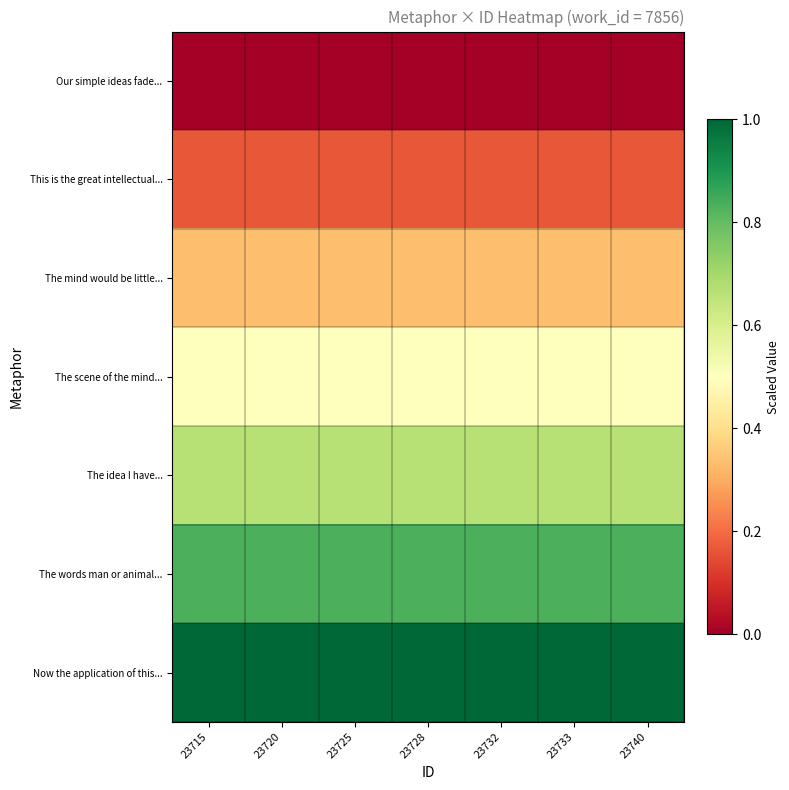

Reading right to left, extract all data points from this chart.

Our simple ideas fade...: 23740=0.0	23733=0.0	23732=0.0	23728=0.0	23725=0.0	23720=0.0	23715=0.0
This is the great intellectual...: 23740=0.2	23733=0.2	23732=0.2	23728=0.2	23725=0.2	23720=0.2	23715=0.2
The mind would be little...: 23740=0.3	23733=0.3	23732=0.3	23728=0.3	23725=0.3	23720=0.3	23715=0.3
The scene of the mind...: 23740=0.5	23733=0.5	23732=0.5	23728=0.5	23725=0.5	23720=0.5	23715=0.5
The idea I have...: 23740=0.7	23733=0.7	23732=0.7	23728=0.7	23725=0.7	23720=0.7	23715=0.7
The words man or animal...: 23740=0.8	23733=0.8	23732=0.8	23728=0.8	23725=0.8	23720=0.8	23715=0.8
Now the application of this...: 23740=1.0	23733=1.0	23732=1.0	23728=1.0	23725=1.0	23720=1.0	23715=1.0